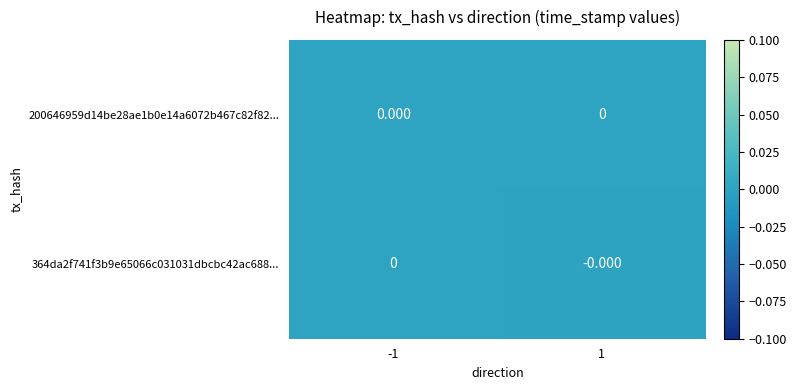

How many data points in 364da2f741f3b9e65066c031031dbcbc42ac688... are less than 0?

1